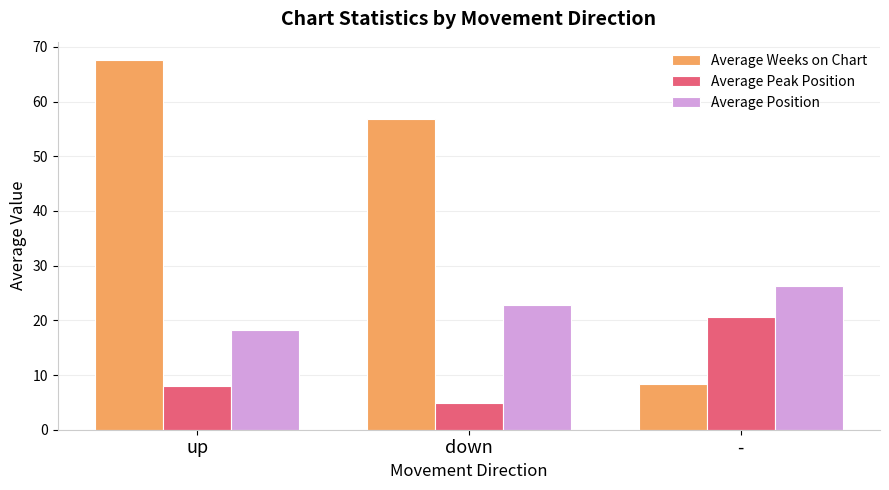

Which series has the largest total across all categories?

Average Weeks on Chart